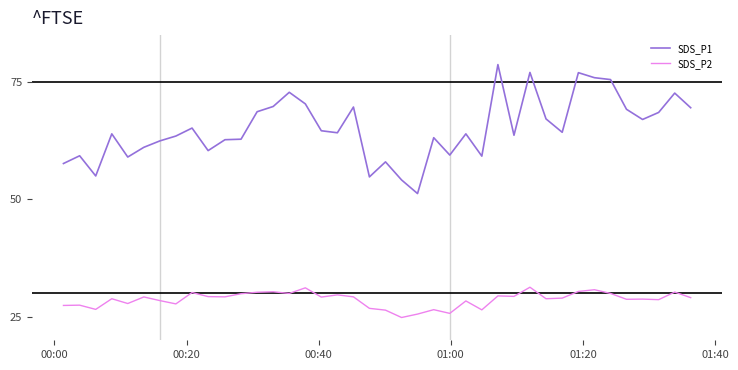

What is the sum of all SDS_P2 values?

1147.4